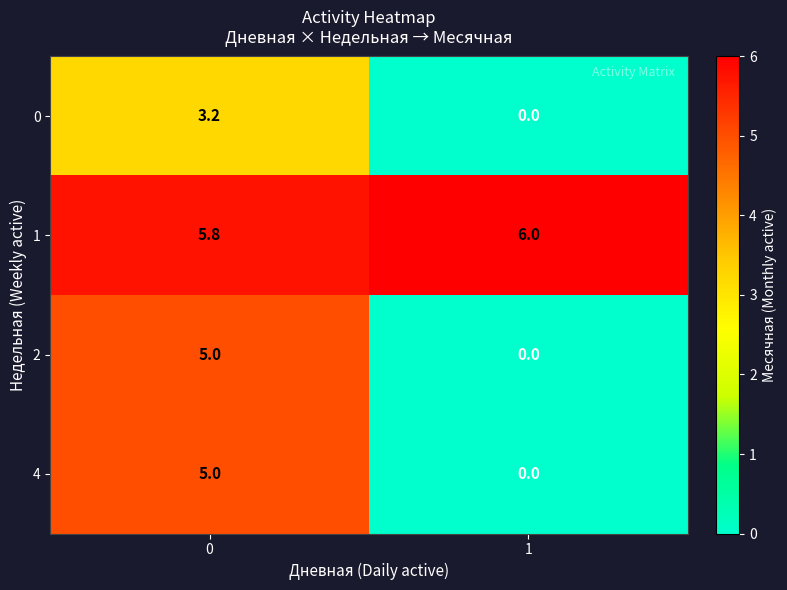

How many distinct data groups are displayed?

4